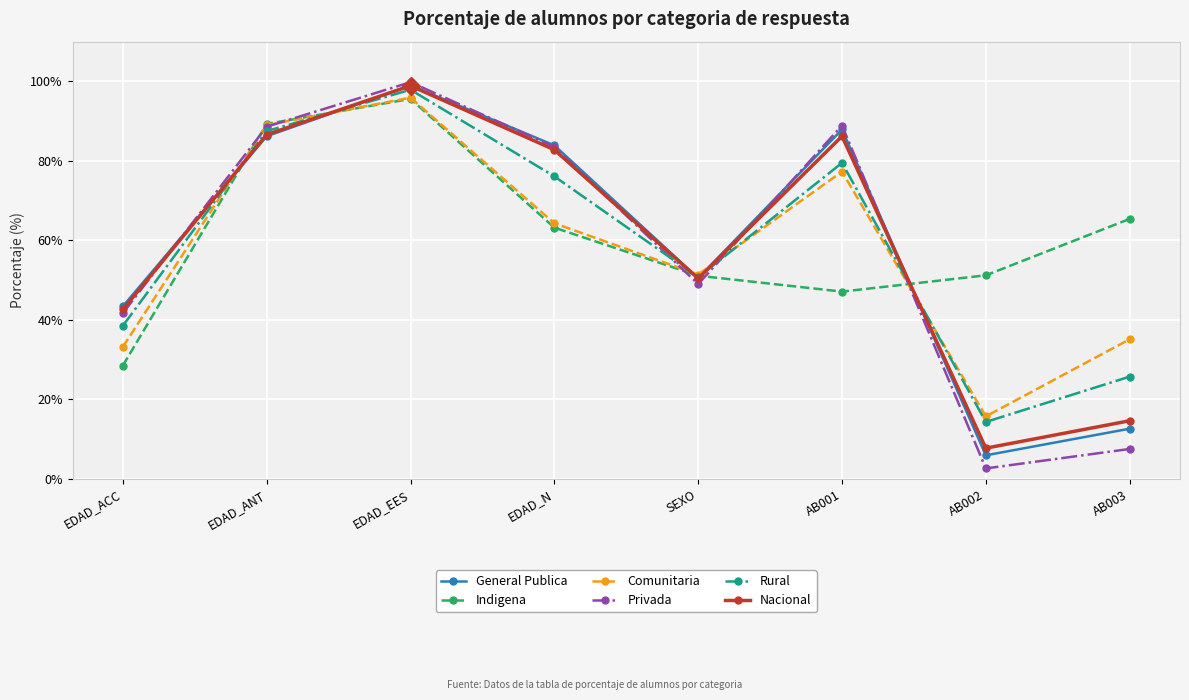

Which series ends up on top after the final intersection of Nacional and Privada?

Nacional